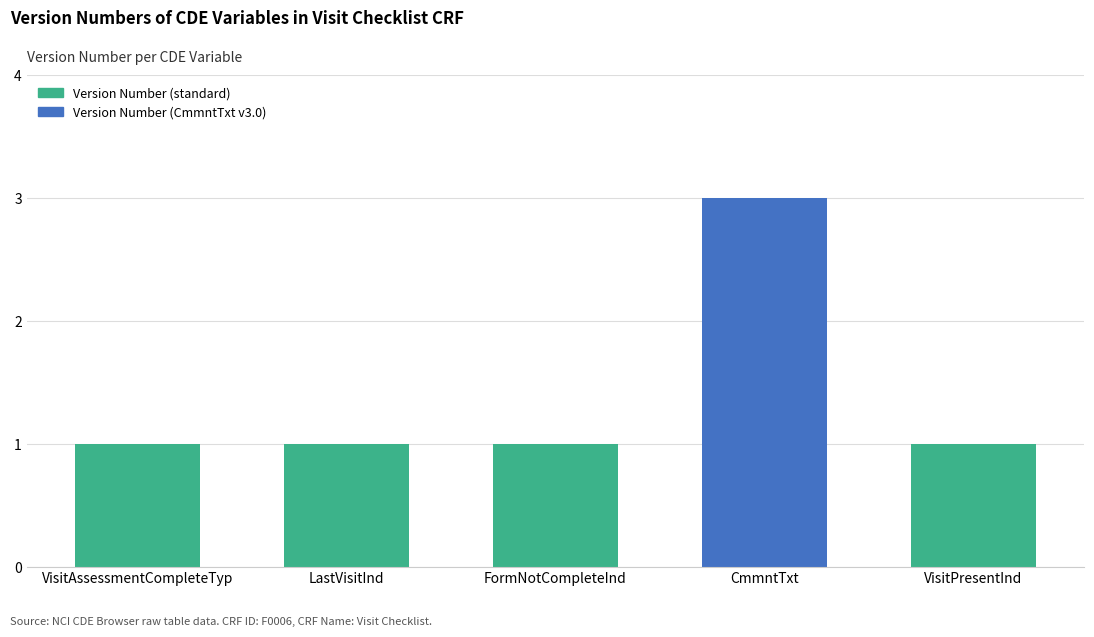

What is the smallest value displayed?

1